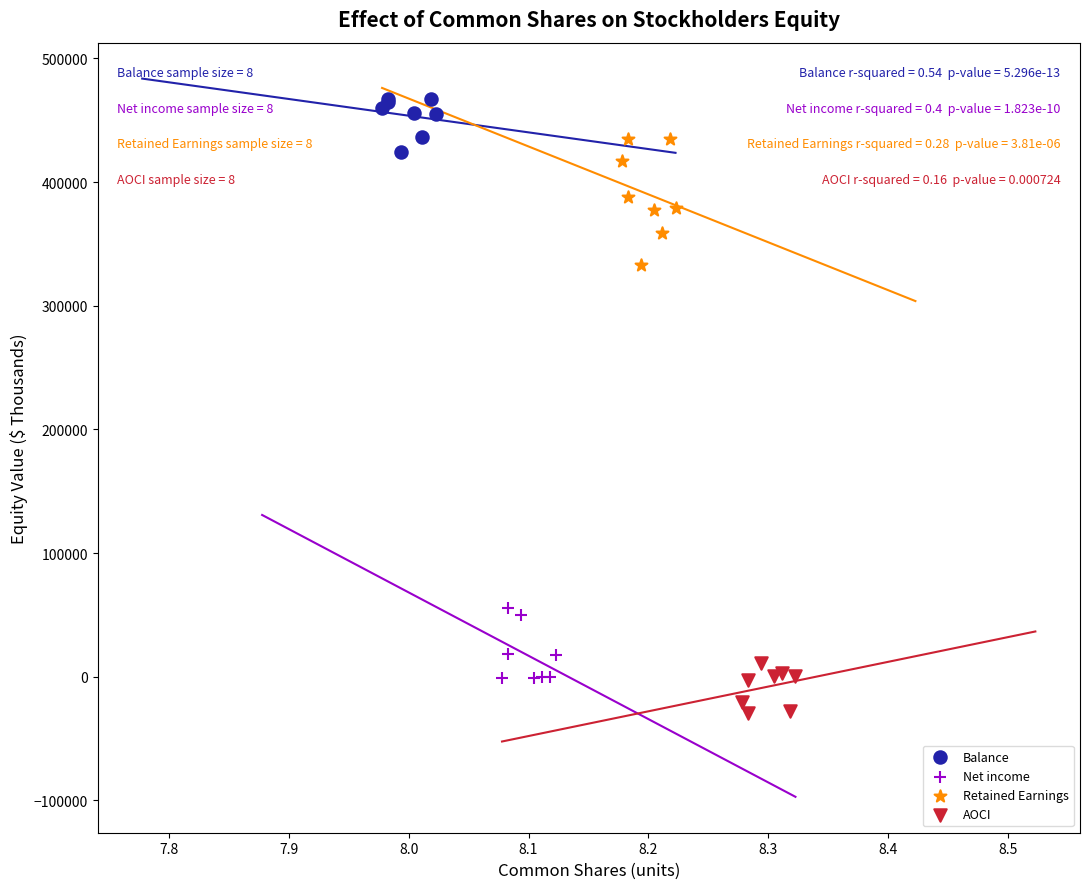

Which series has the largest Y range (max minus min)?

Retained Earnings